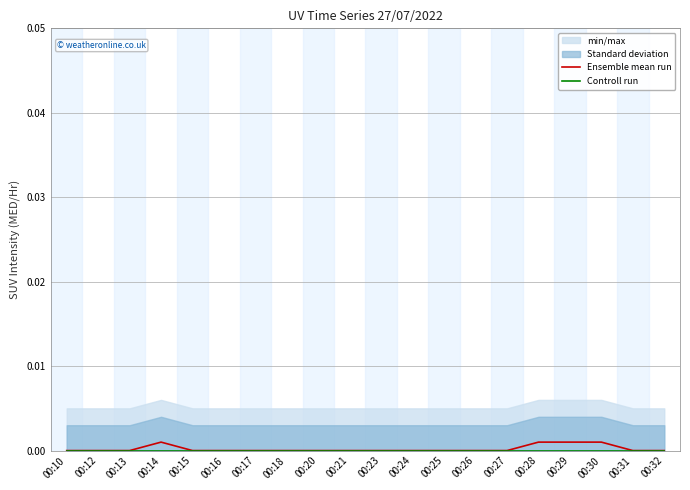

The value of Ensemble mean run at 00:18 is 0.0. True or false?

True